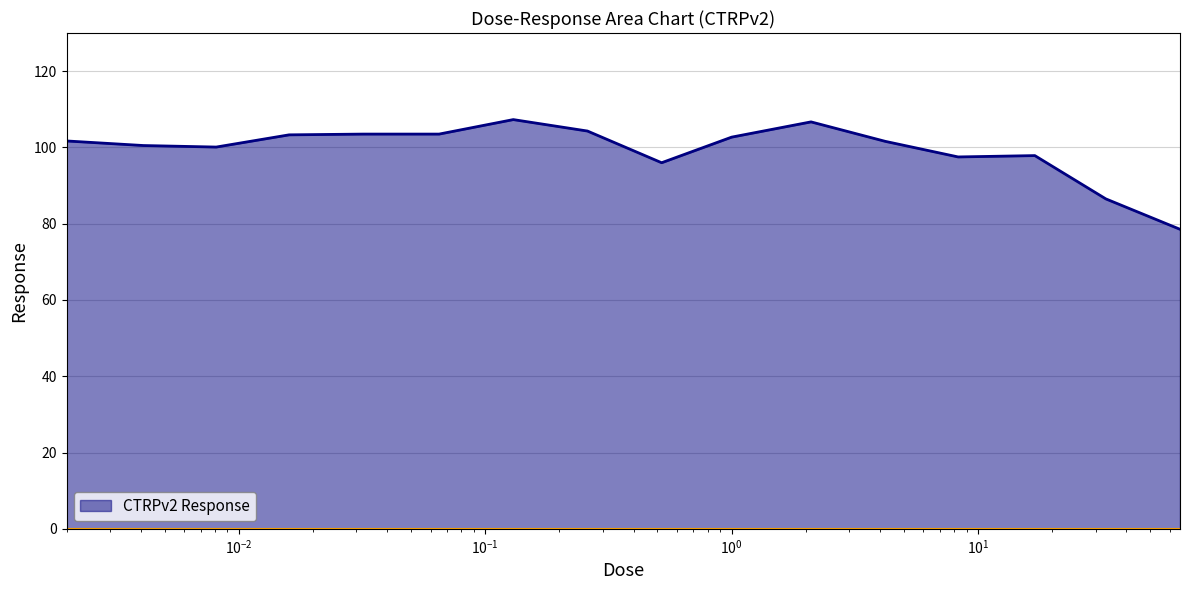

What is the minimum value shown in the chart?

78.5